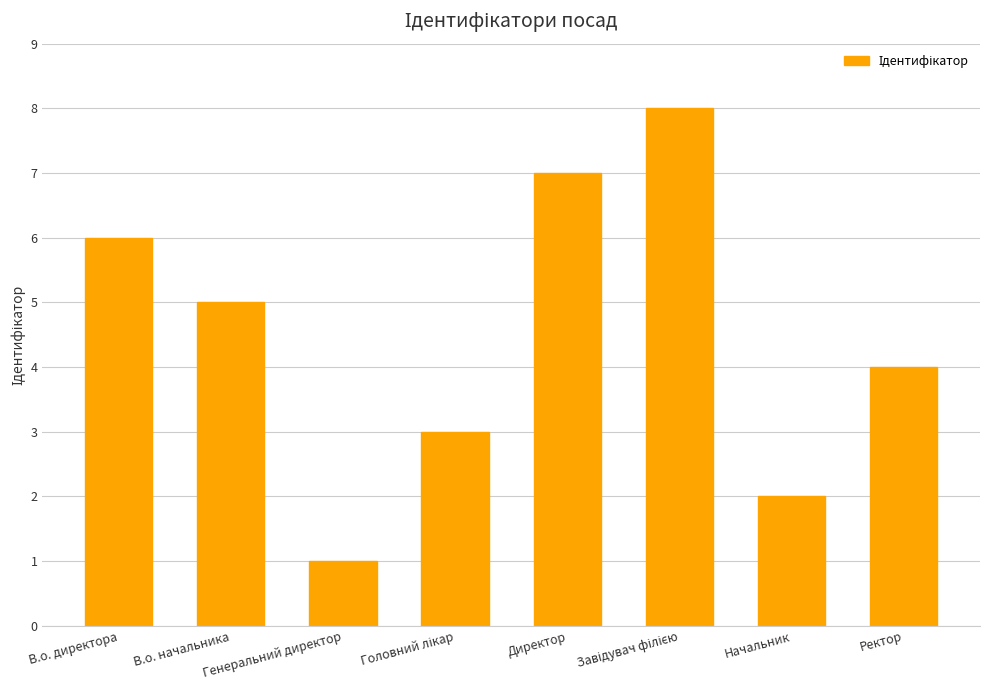

What value does the data have at Генеральний директор?

1